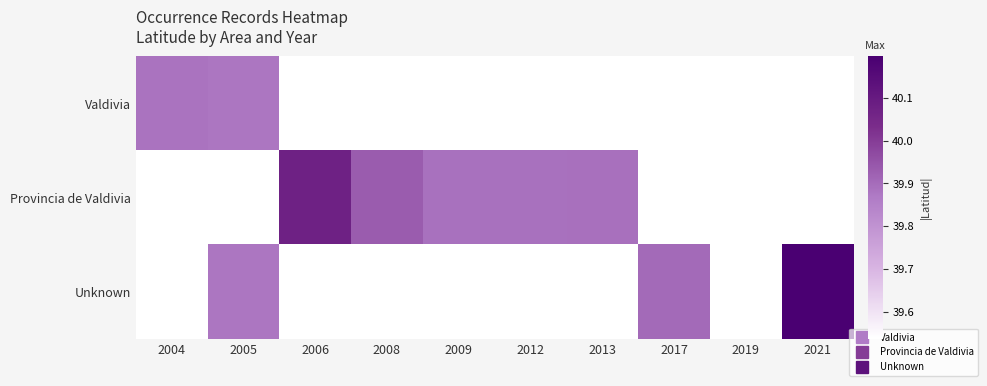

True or false: Provincia de Valdivia has a value of 39.9 at 2012.

True